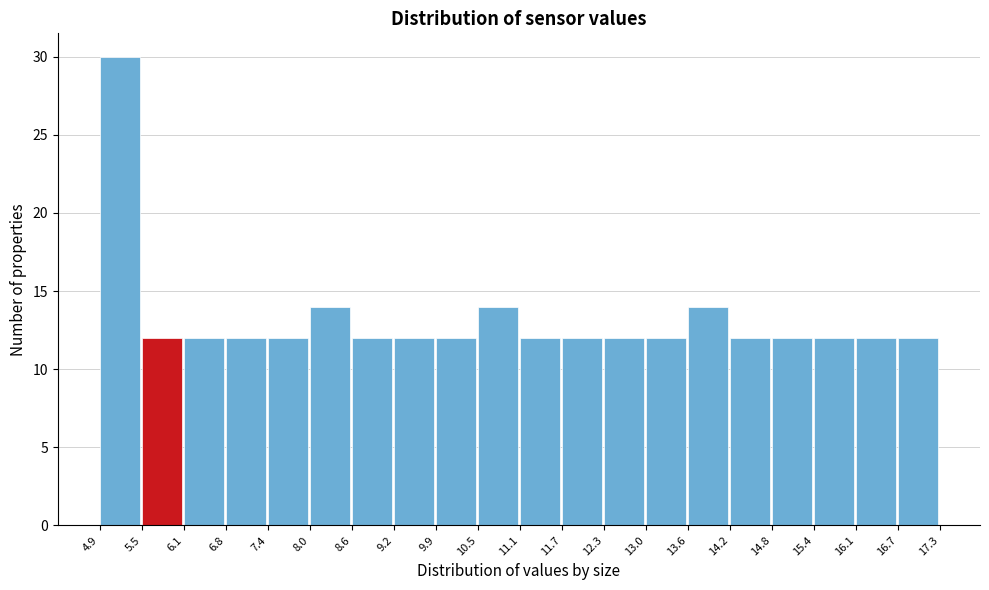

Reading left to right, list every bar in this chart as the range it spans on the x-axis followed by its height. The values are not printed on the chart, so give them approximately, as read against the axis.

4.9 to 5.5: 30
5.5 to 6.1: 12
6.1 to 6.8: 12
6.8 to 7.4: 12
7.4 to 8.0: 12
8.0 to 8.6: 14
8.6 to 9.2: 12
9.2 to 9.9: 12
9.9 to 10.5: 12
10.5 to 11.1: 14
11.1 to 11.7: 12
11.7 to 12.3: 12
12.3 to 13.0: 12
13.0 to 13.6: 12
13.6 to 14.2: 14
14.2 to 14.8: 12
14.8 to 15.4: 12
15.4 to 16.1: 12
16.1 to 16.7: 12
16.7 to 17.3: 12